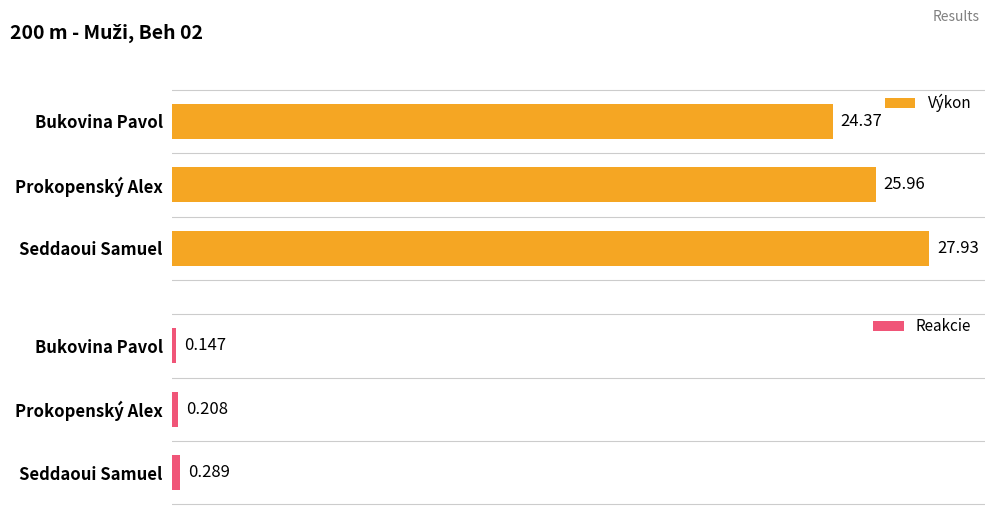

At Prokopenský Alex, list the series in order from largest to smallest.

Výkon, Reakcie